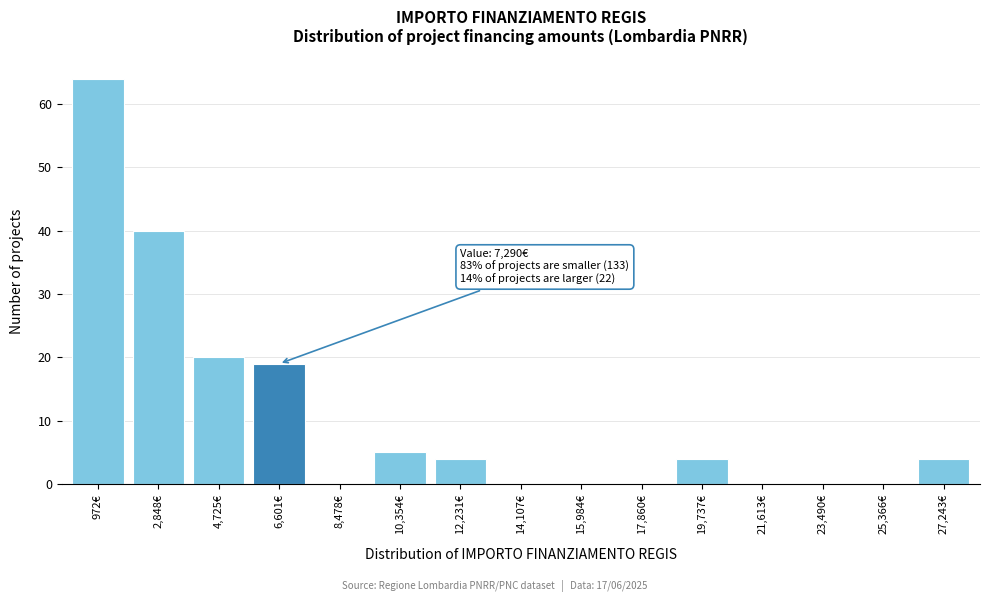

Reading left to right, transcribe all the data shown in this chart.

972€=64	2,848€=40	4,725€=20	6,601€=19	8,478€=0	10,354€=5	12,231€=4	14,107€=0	15,984€=0	17,860€=0	19,737€=4	21,613€=0	23,490€=0	25,366€=0	27,243€=4